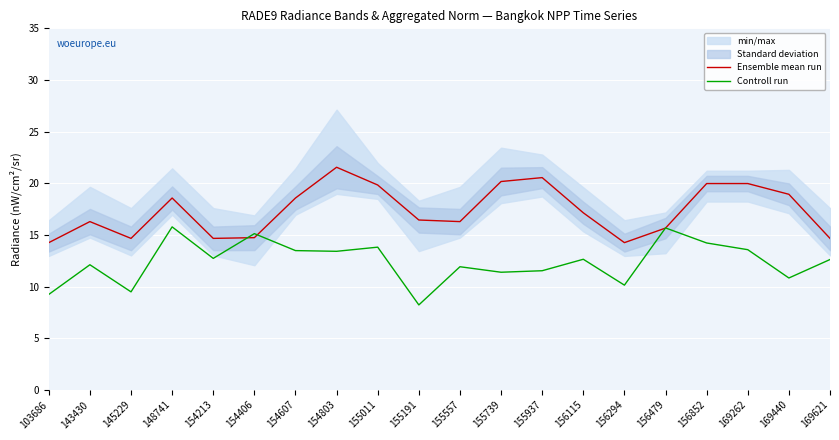

Does the chart display data point markers on the line(s)?

No